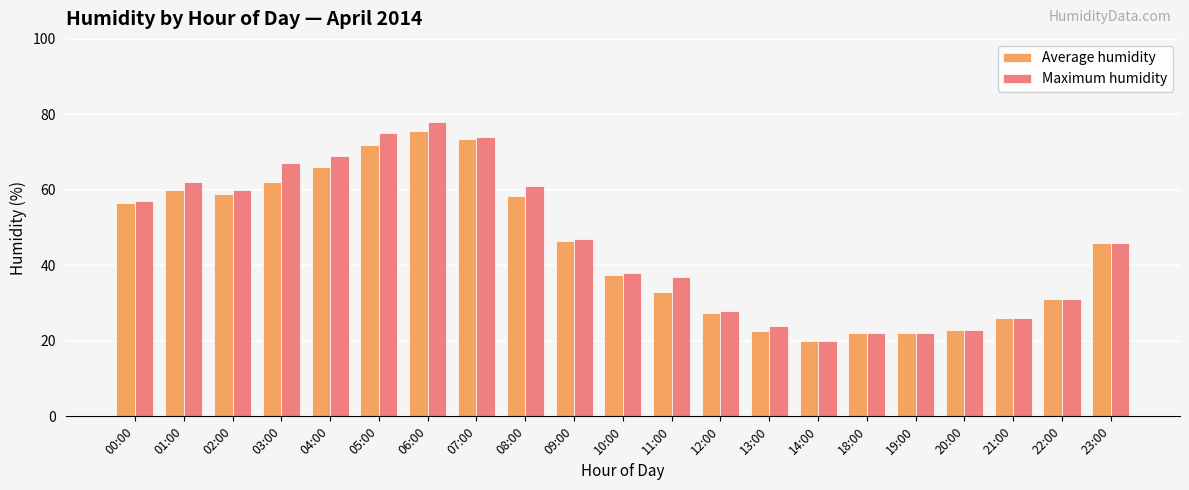

True or false: Average humidity has a value of 46.0 at 23:00.

True